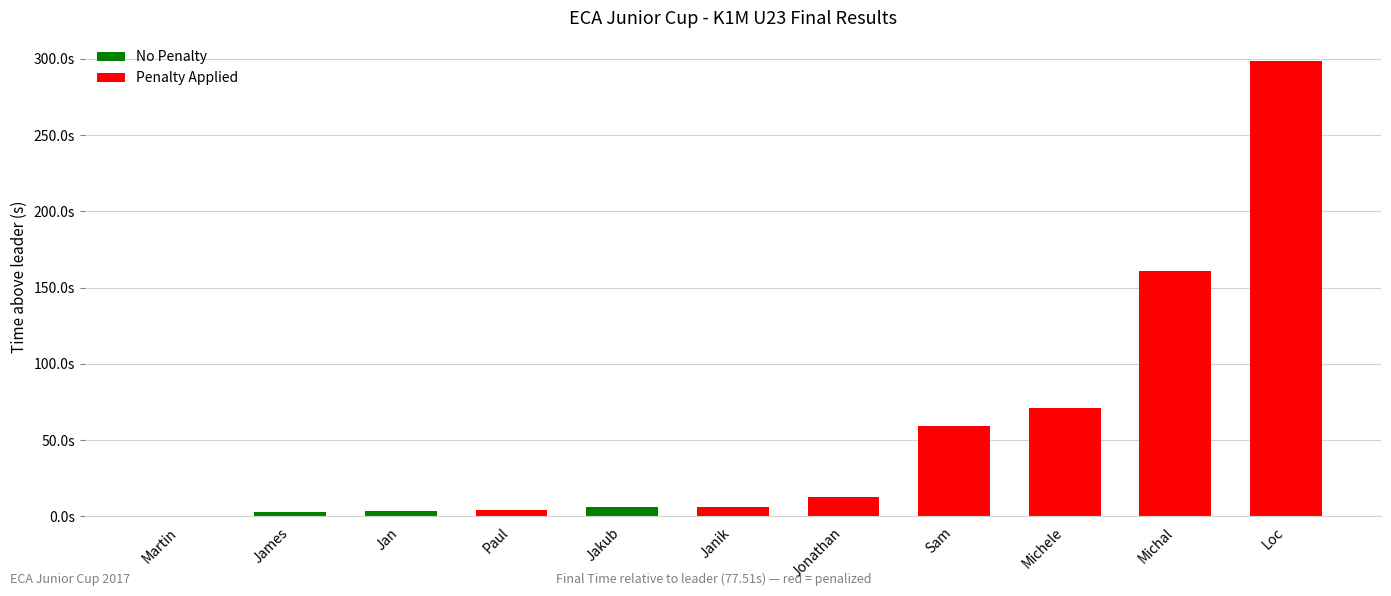

Are the bars horizontal?

No